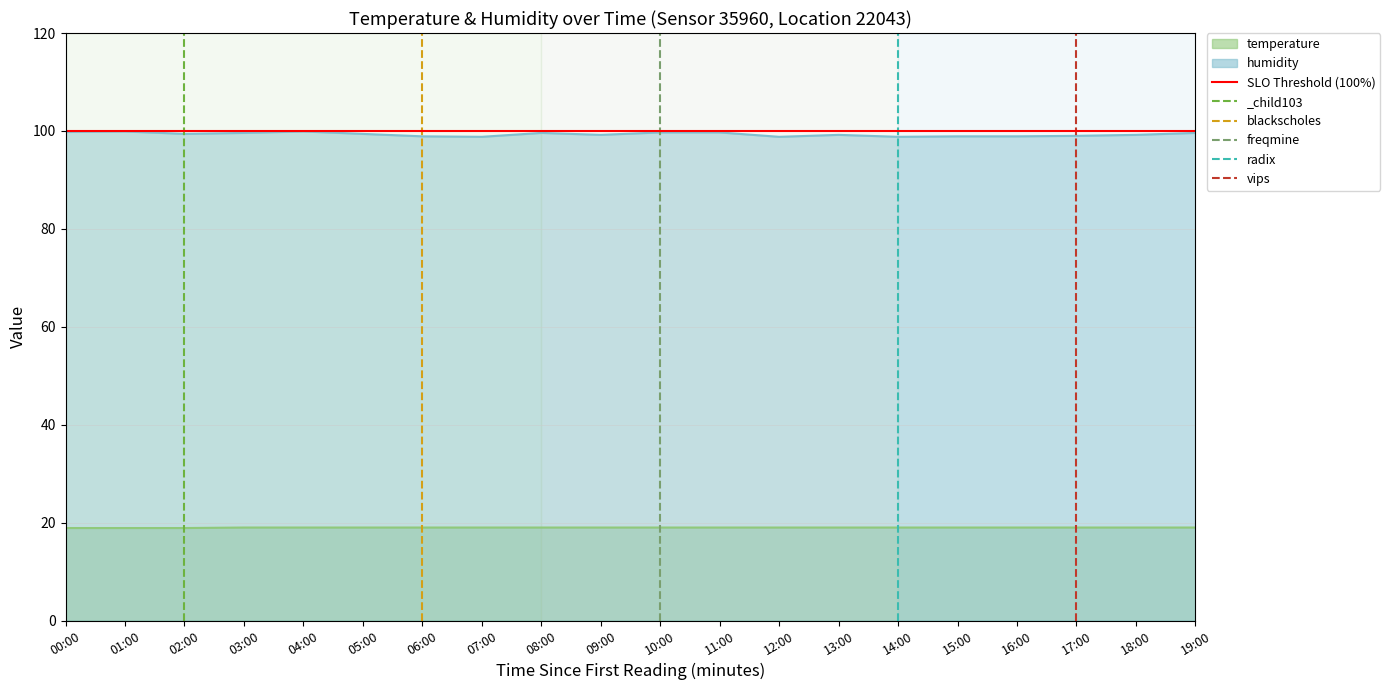

Between 00:00 and 01:00, which is larger?

01:00